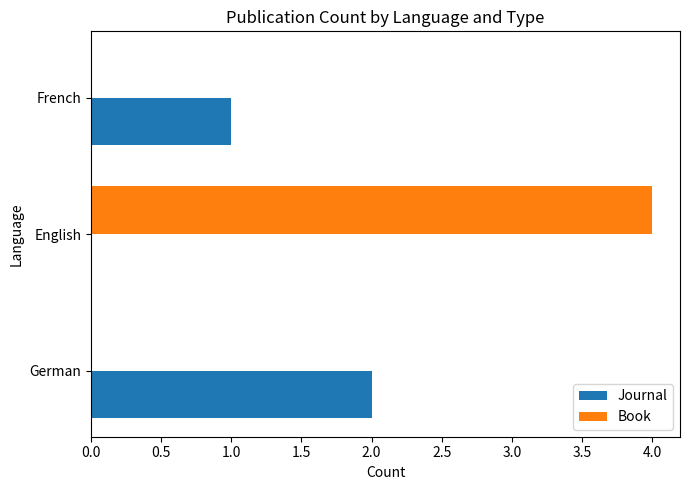

How many series are shown in this chart?

2